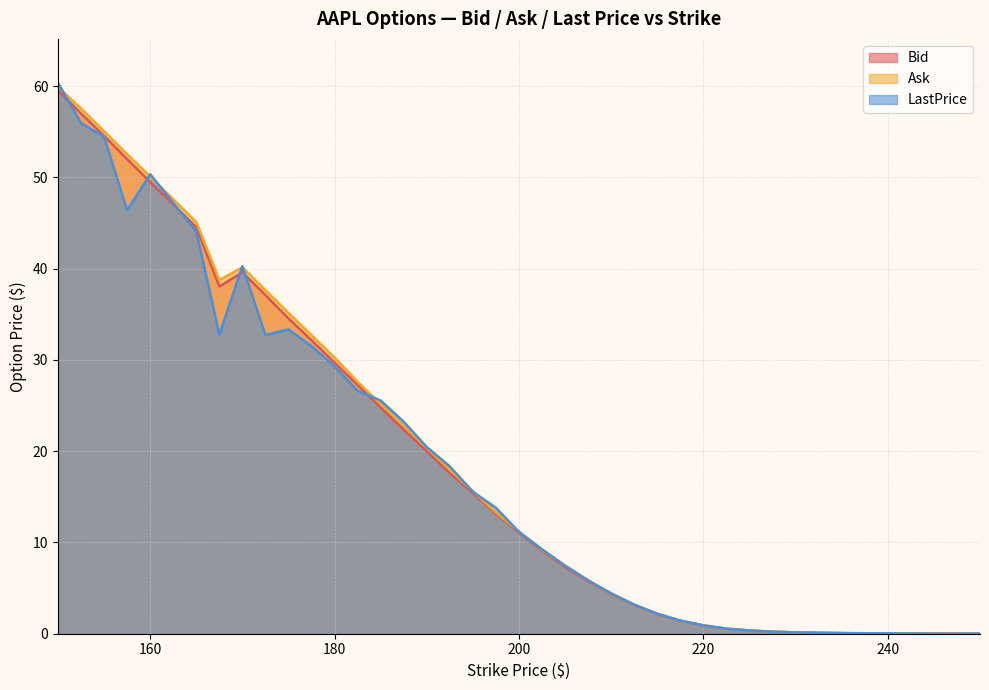

Which has a higher value, 165.0 or 175.0?

165.0